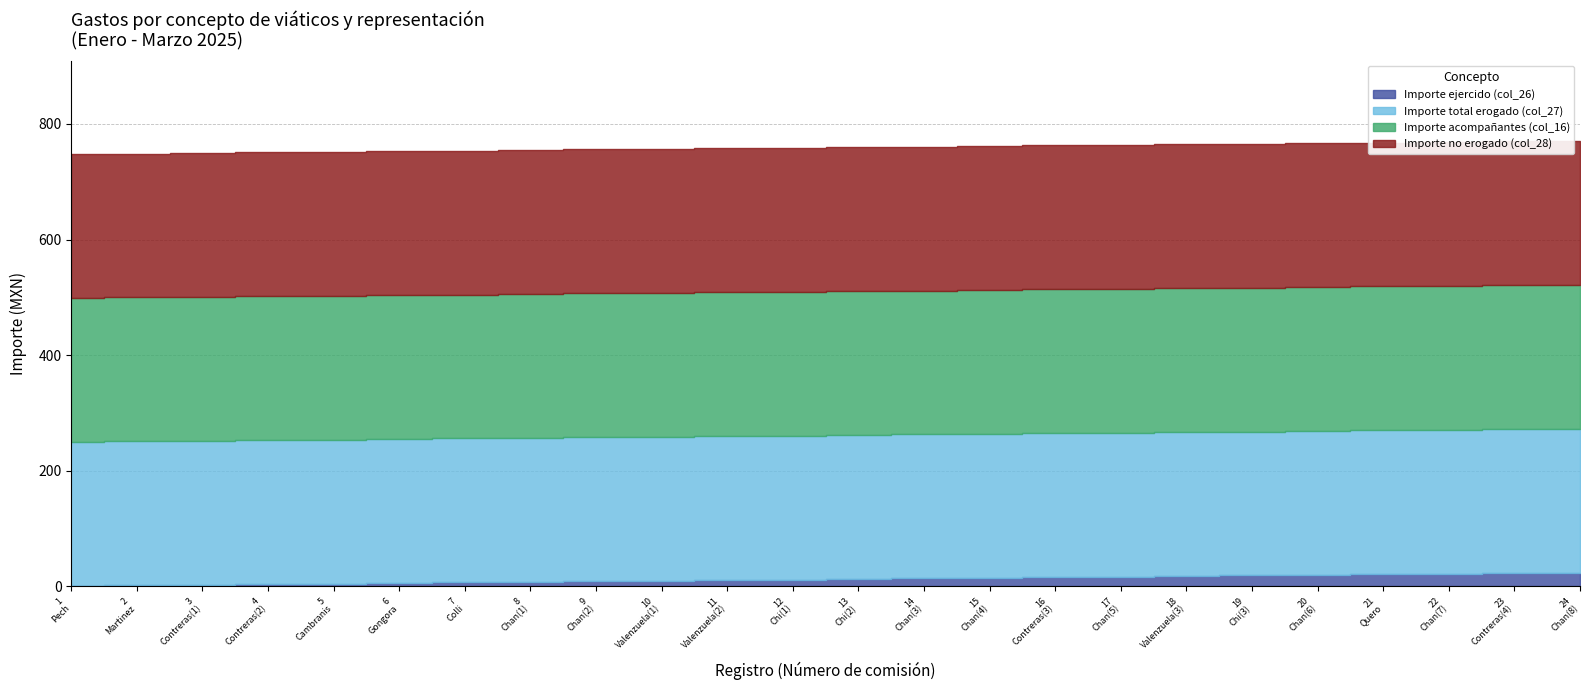

Which series has the largest total across all categories?

Importe total erogado (col_27)